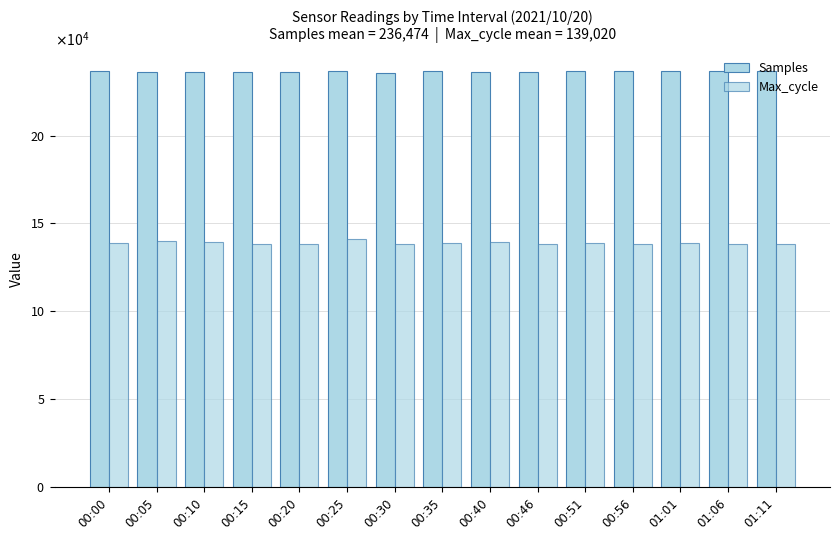

Are the bars horizontal?

No